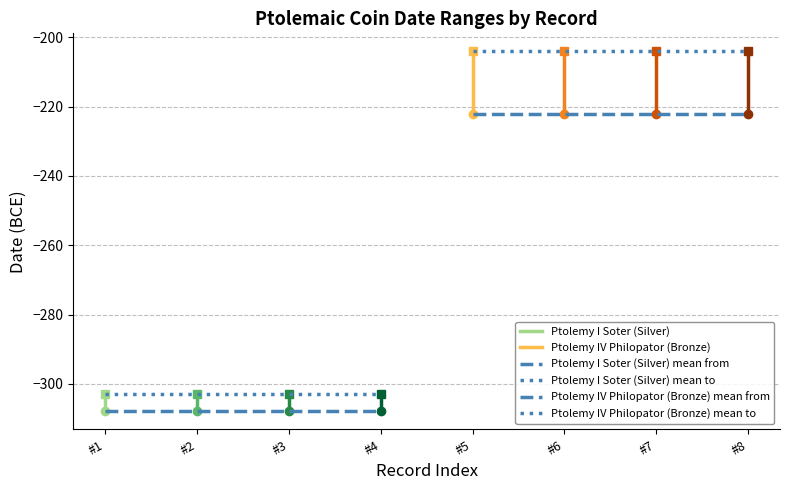

The value of Ptolemy I Soter (Silver) at cpe.1_1.198 is -100. True or false?

False